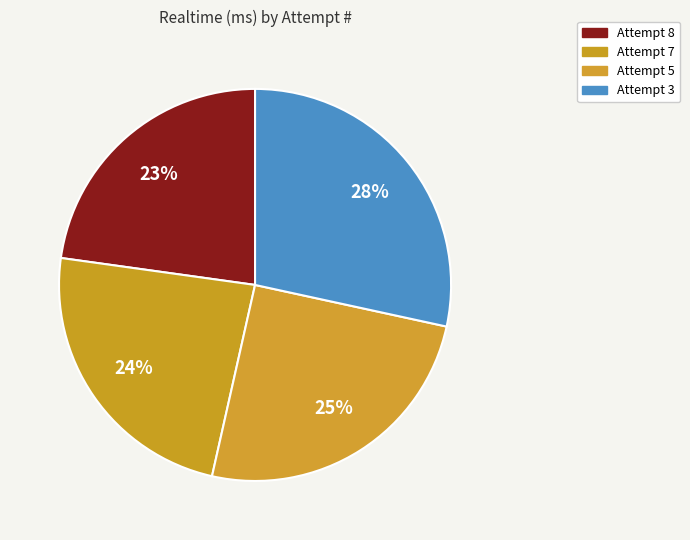

Rank the categories by value from highest to lowest.

Attempt 3, Attempt 5, Attempt 7, Attempt 8